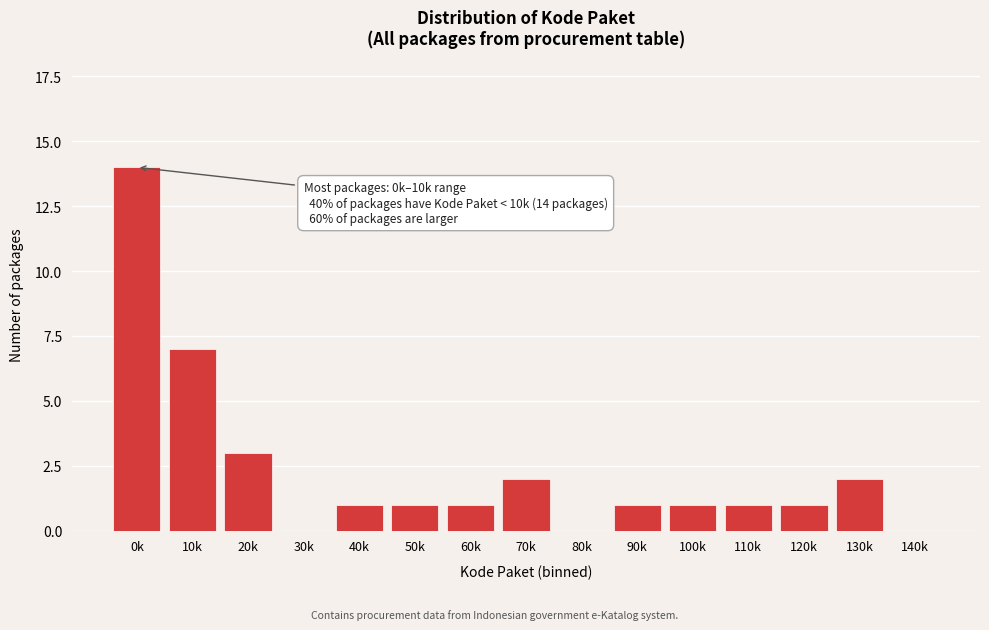

Reading left to right, transcribe all the data shown in this chart.

0k=14	10k=7	20k=3	30k=0	40k=1	50k=1	60k=1	70k=2	80k=0	90k=1	100k=1	110k=1	120k=1	130k=2	140k=0